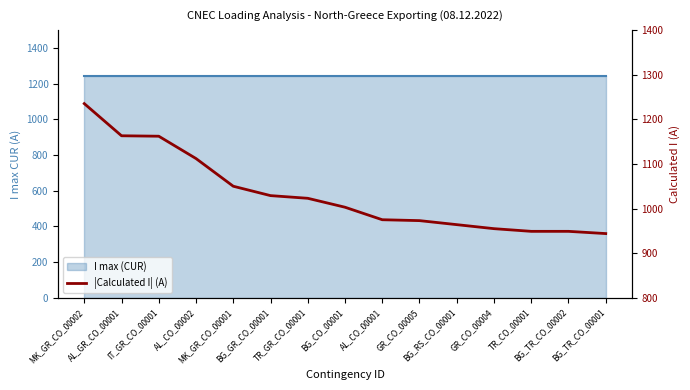

What is the difference between the second highest and second lowest values?

214